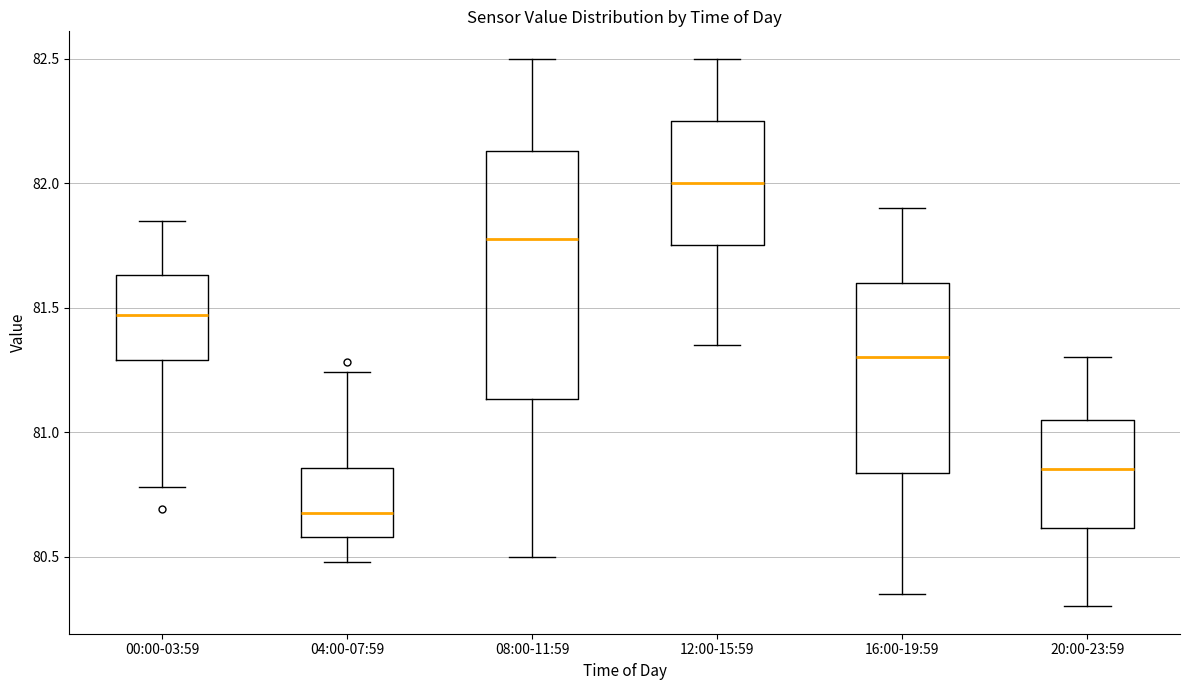

Which box has the highest median line?

12:00-15:59